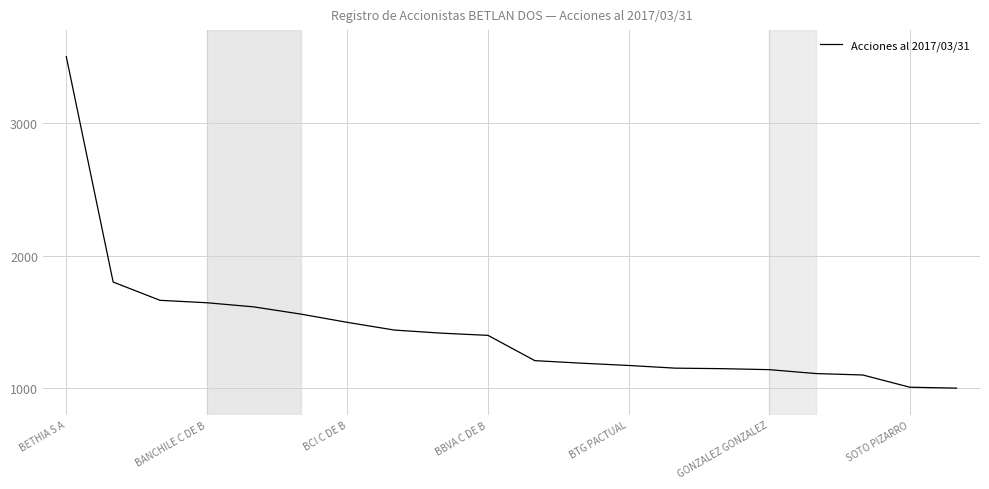

What is the difference between the maximum and minimum values?

2500.0